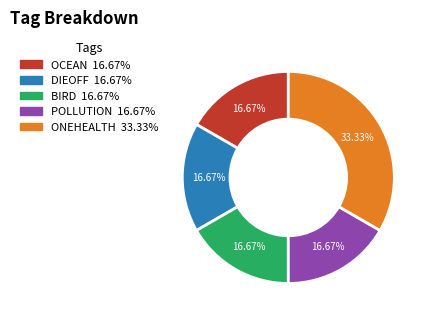

To the nearest percent, what portion does BIRD represent?

17%